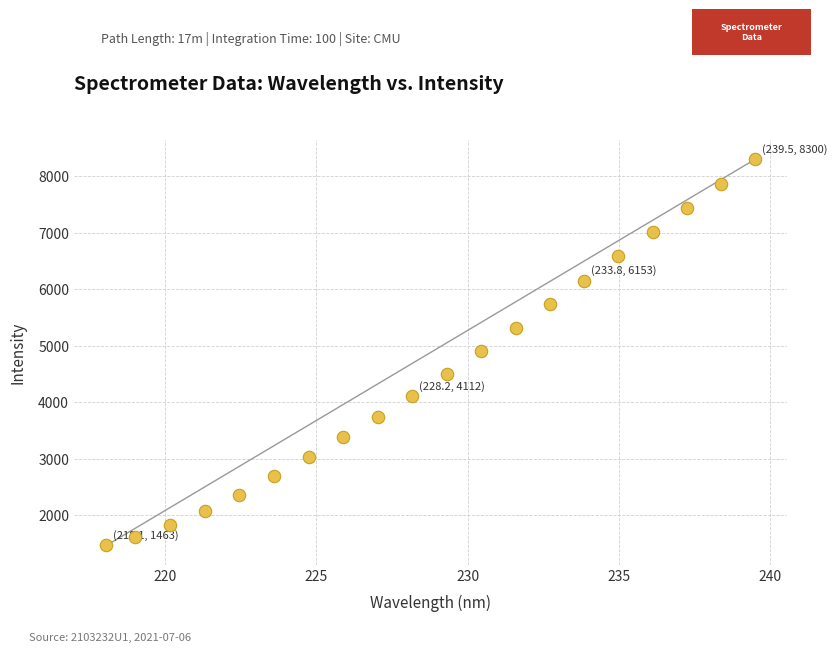

What is the range of Y values (max minus min)?

6837.6